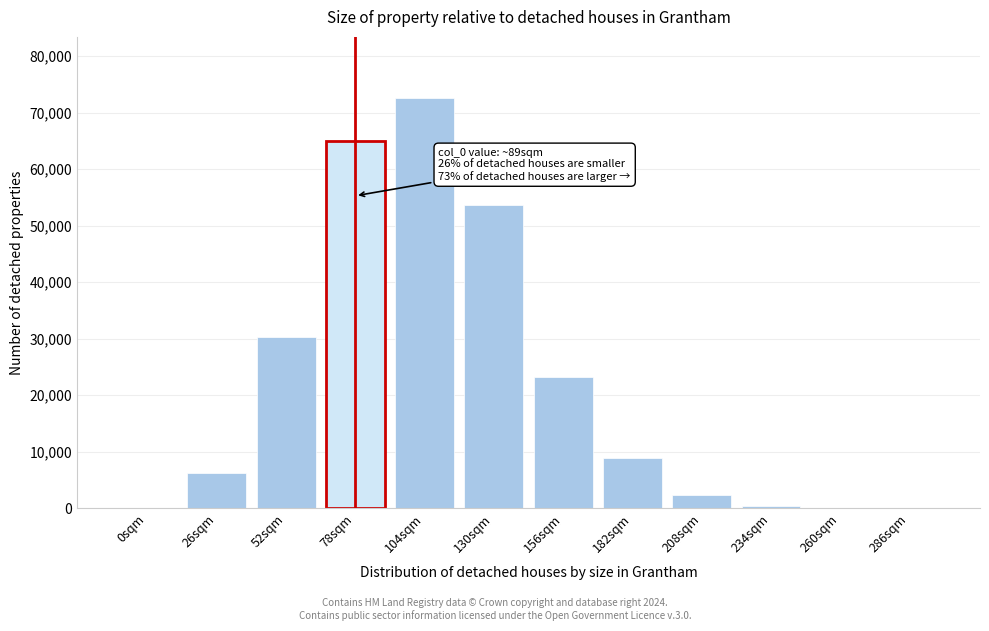

What is the maximum value shown in the chart?

72547